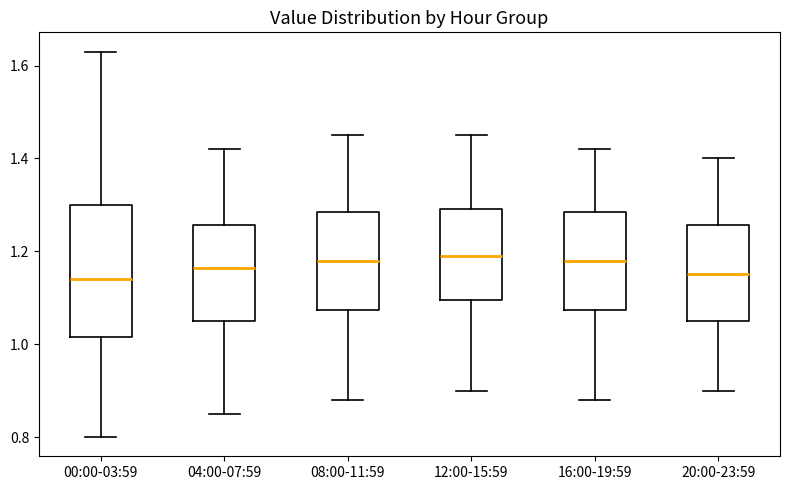

Reading left to right, read every box against the y-axis: the position of its median line, the range the box covers, and the ends of its whiskers. The values are not printed on the chart, so give them approximately, as read against the axis.

00:00-03:59: median 1.14, box 1.02 to 1.30, whiskers 0.80 to 1.64
04:00-07:59: median 1.16, box 1.06 to 1.26, whiskers 0.86 to 1.42
08:00-11:59: median 1.18, box 1.08 to 1.28, whiskers 0.88 to 1.46
12:00-15:59: median 1.20, box 1.10 to 1.30, whiskers 0.90 to 1.46
16:00-19:59: median 1.18, box 1.08 to 1.28, whiskers 0.88 to 1.42
20:00-23:59: median 1.16, box 1.06 to 1.26, whiskers 0.90 to 1.40